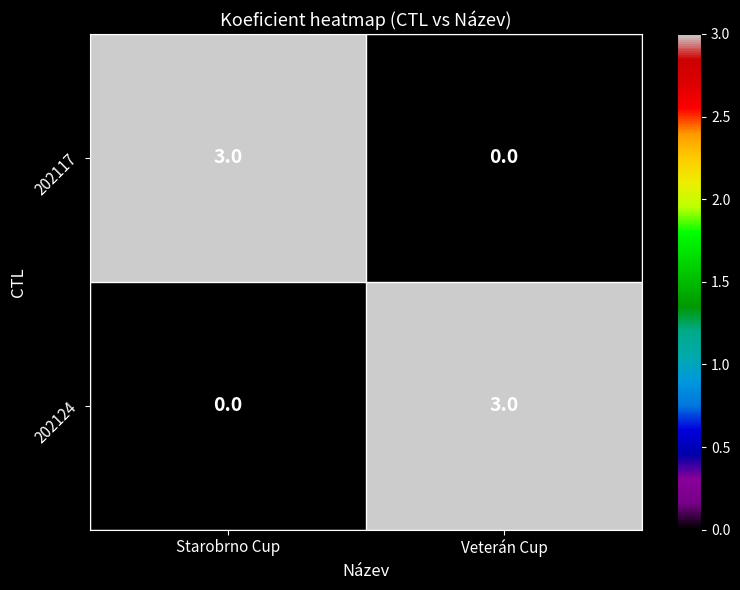

At which label is 202124 closest to 1?

Starobrno Cup